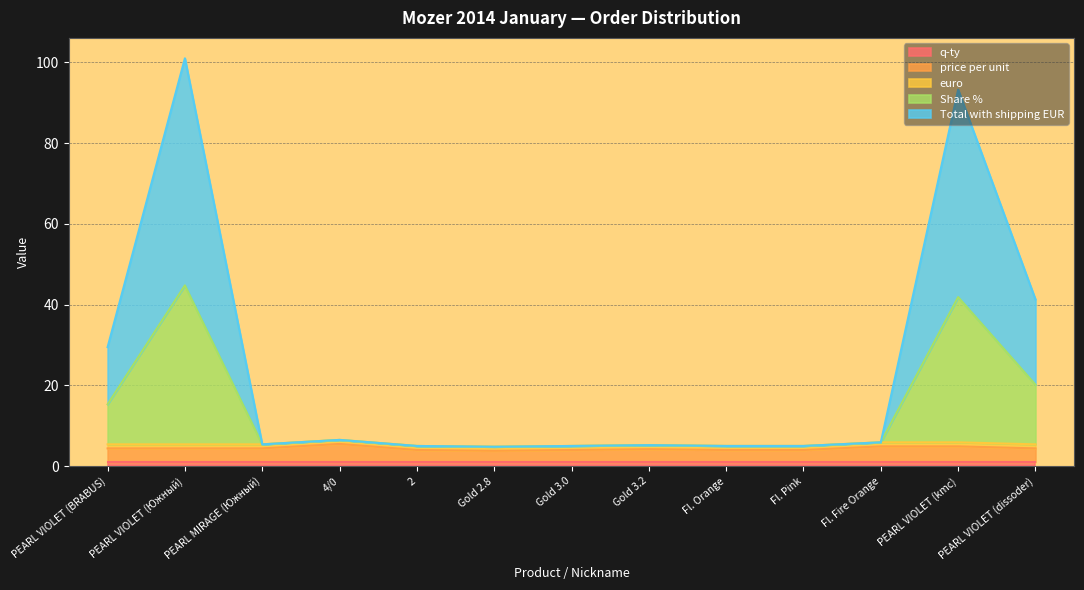

Is the value of Share % at 4/0 greater than the value of Total with shipping EUR at PEARL VIOLET (kmc)?

No